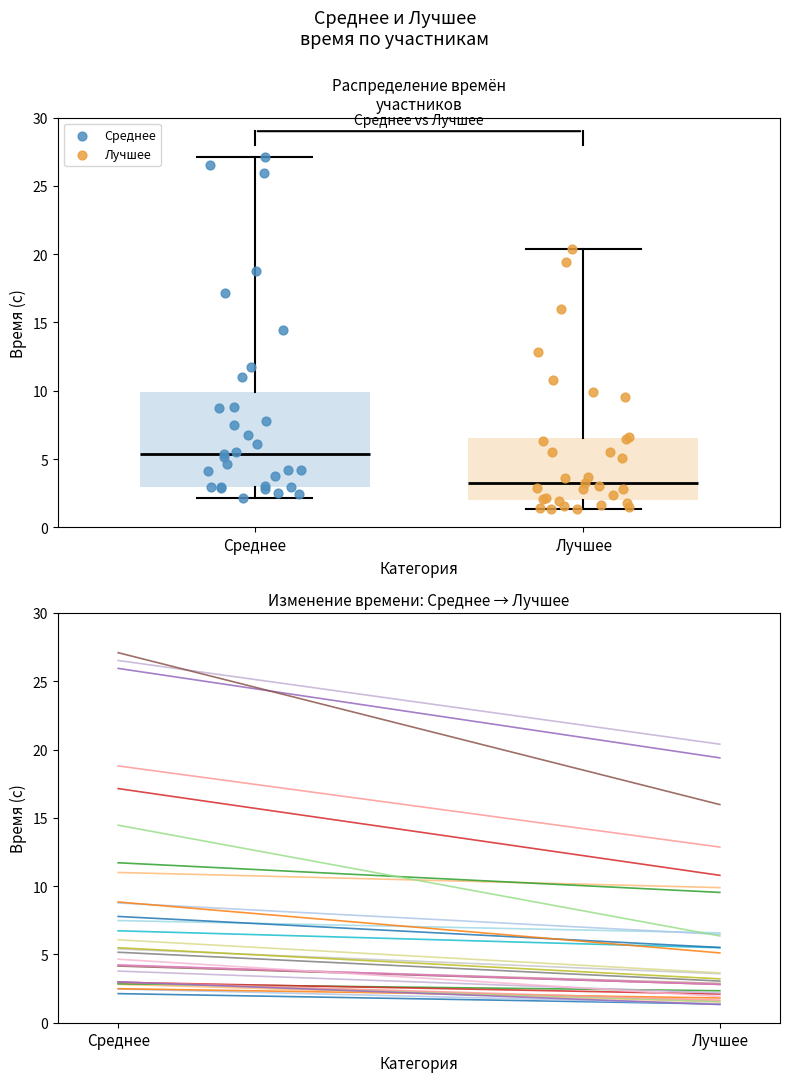

Which series has the widest spread of Y values?

Среднее